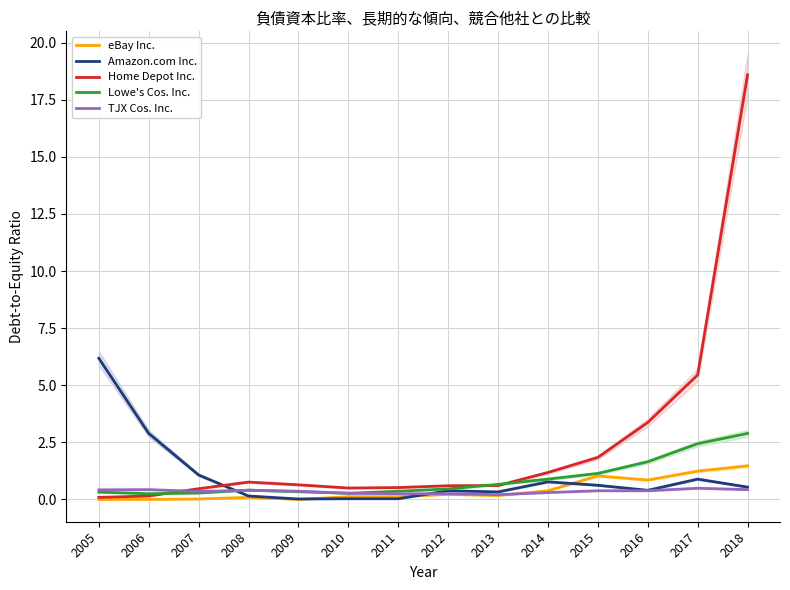

What is the value of the eBay Inc. point at the 7th from the left?

0.1